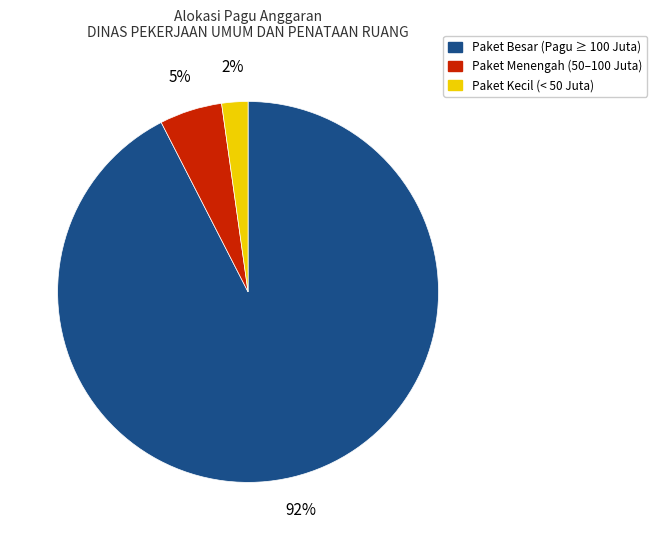

How many slices are in this pie chart?

3